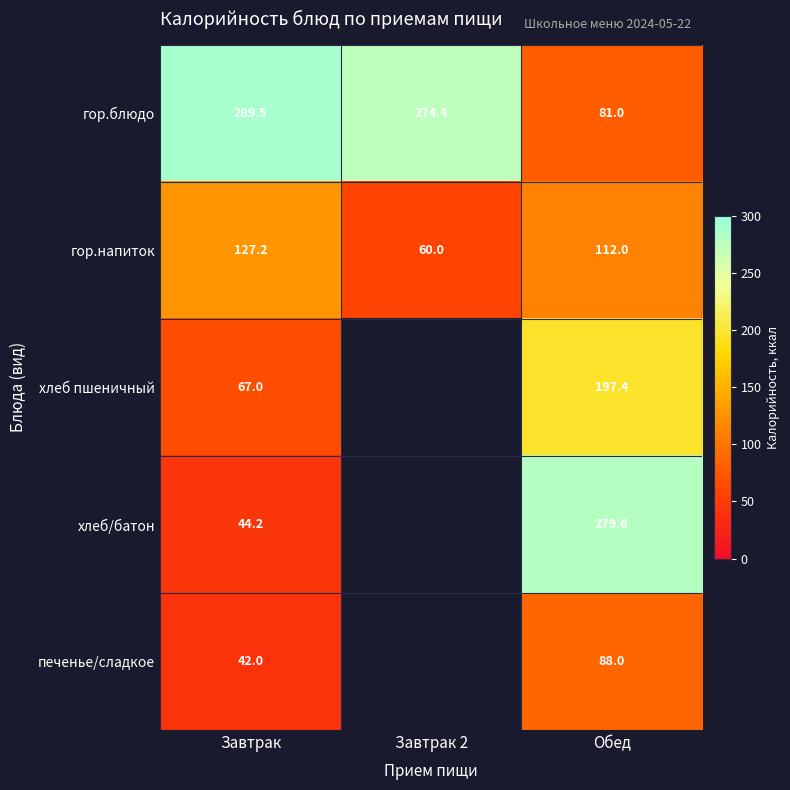

At which category does the chart reach its minimum across all series?

Завтрак